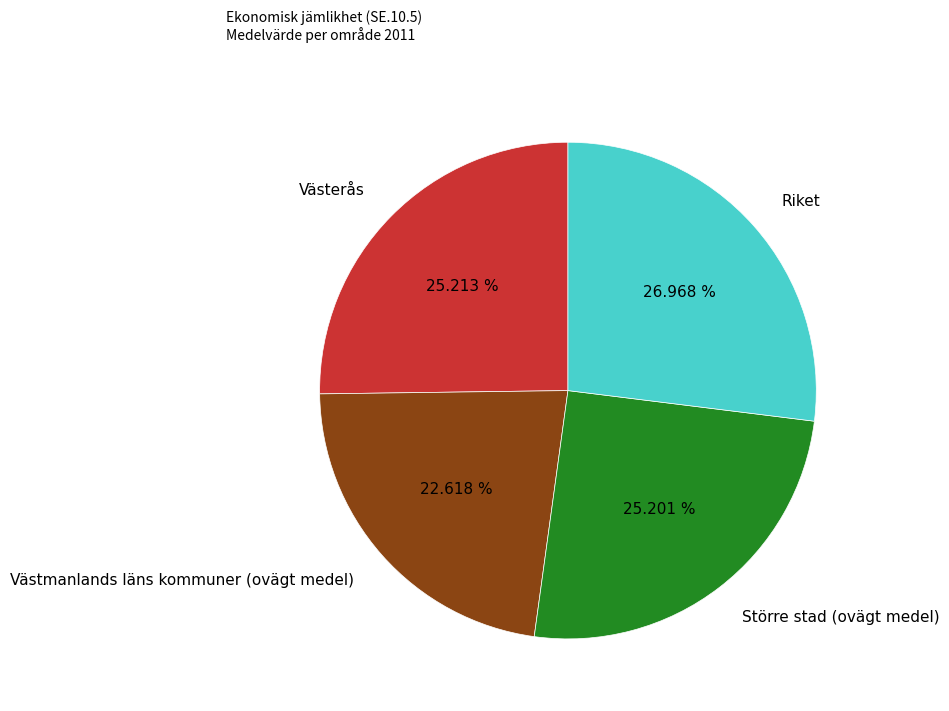

Combined, do Större stad (ovägt medel) and Riket account for over 50%?

Yes